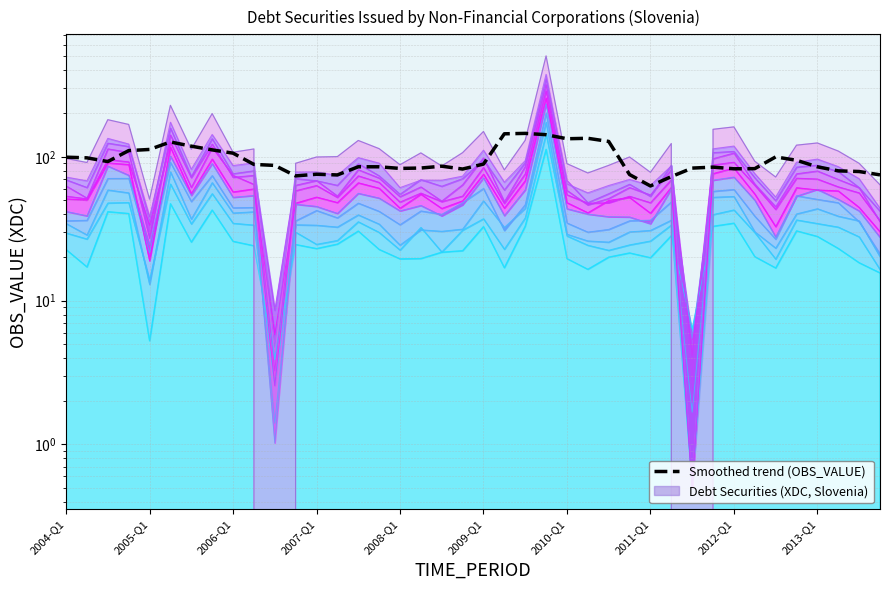

How many lines are shown in the chart?

1